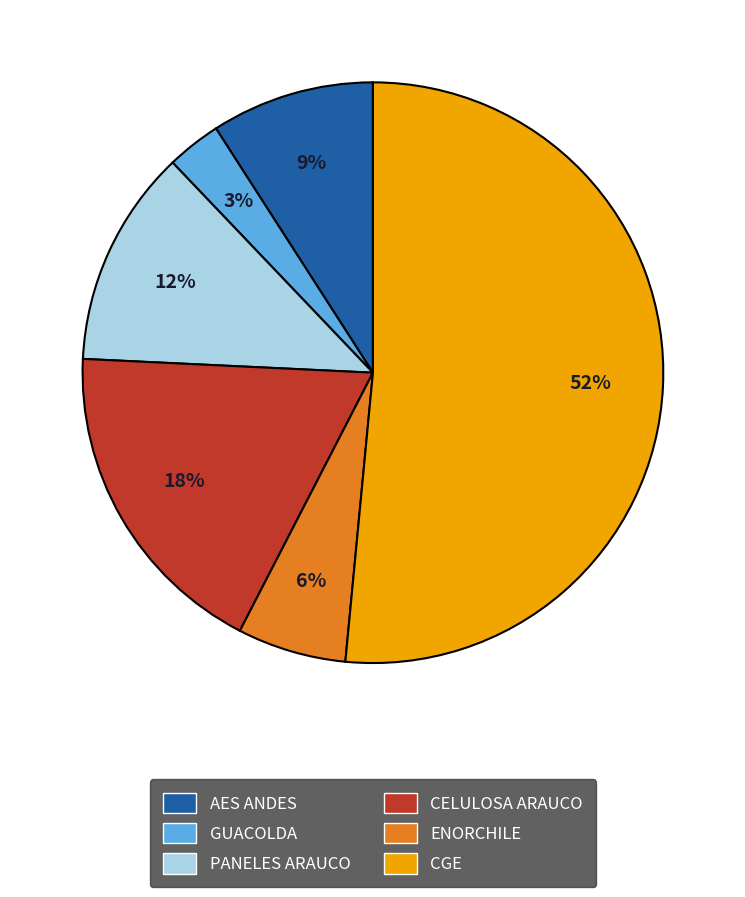

Rank the categories by value from highest to lowest.

CGE, CELULOSA ARAUCO, PANELES ARAUCO, AES ANDES, ENORCHILE, GUACOLDA